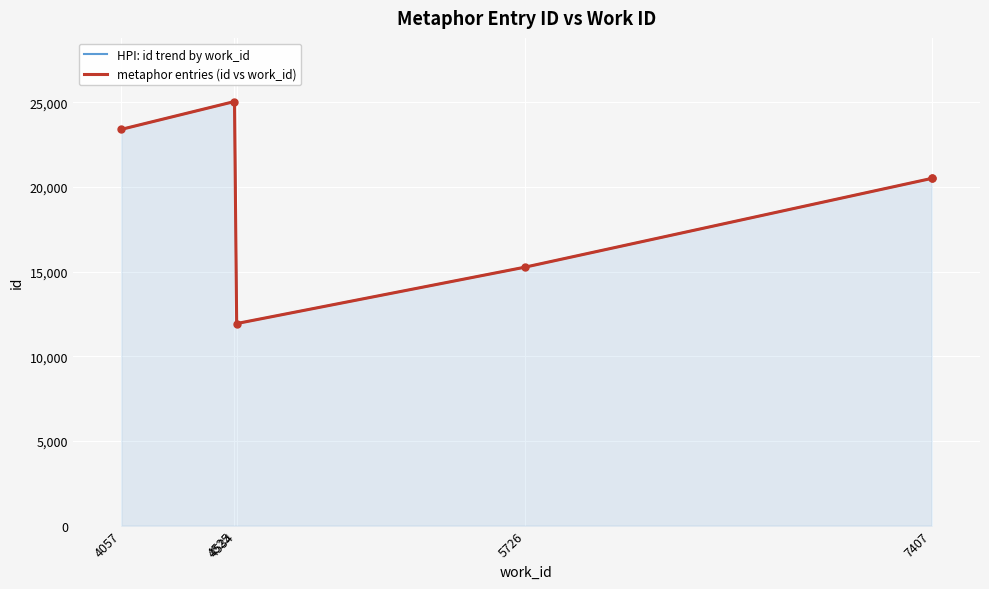

What is the label of the 4th point from the left?

5726